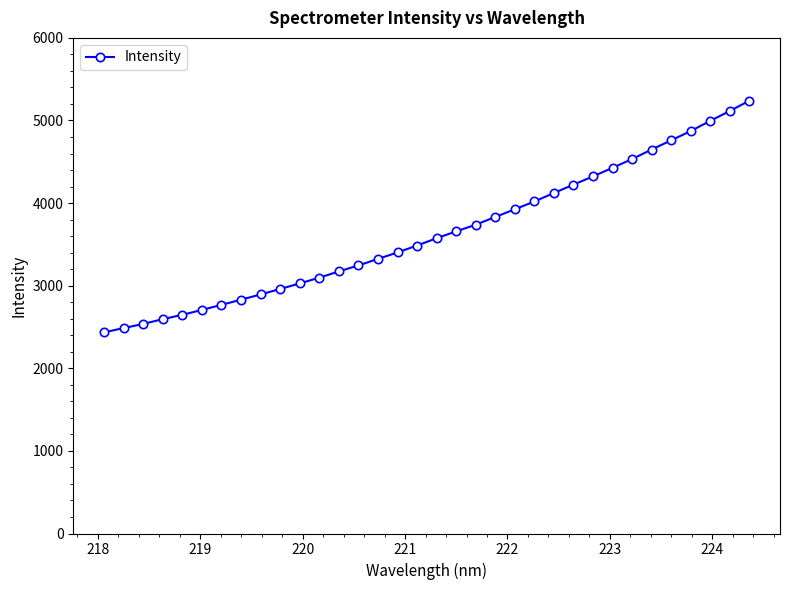

What is the difference between the maximum and minimum values?

2804.2